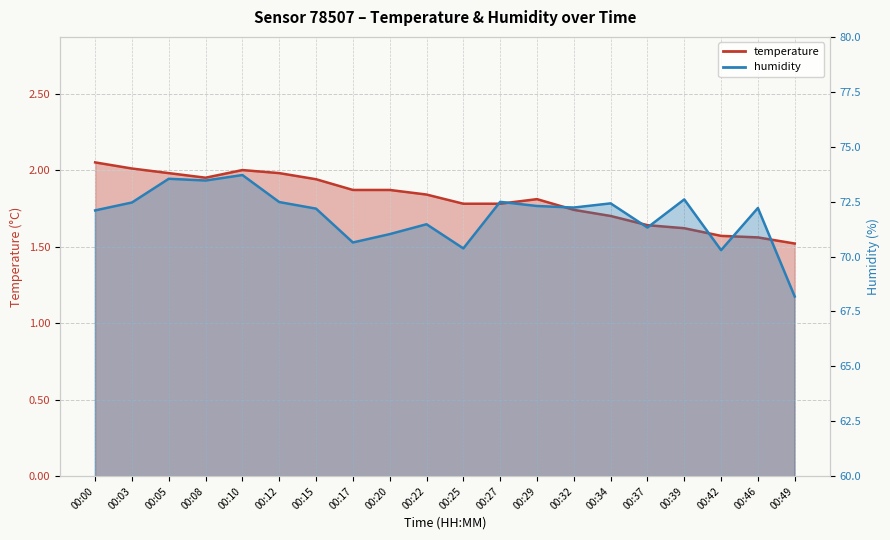

What is the difference between the maximum and minimum values in the humidity series?

5.5